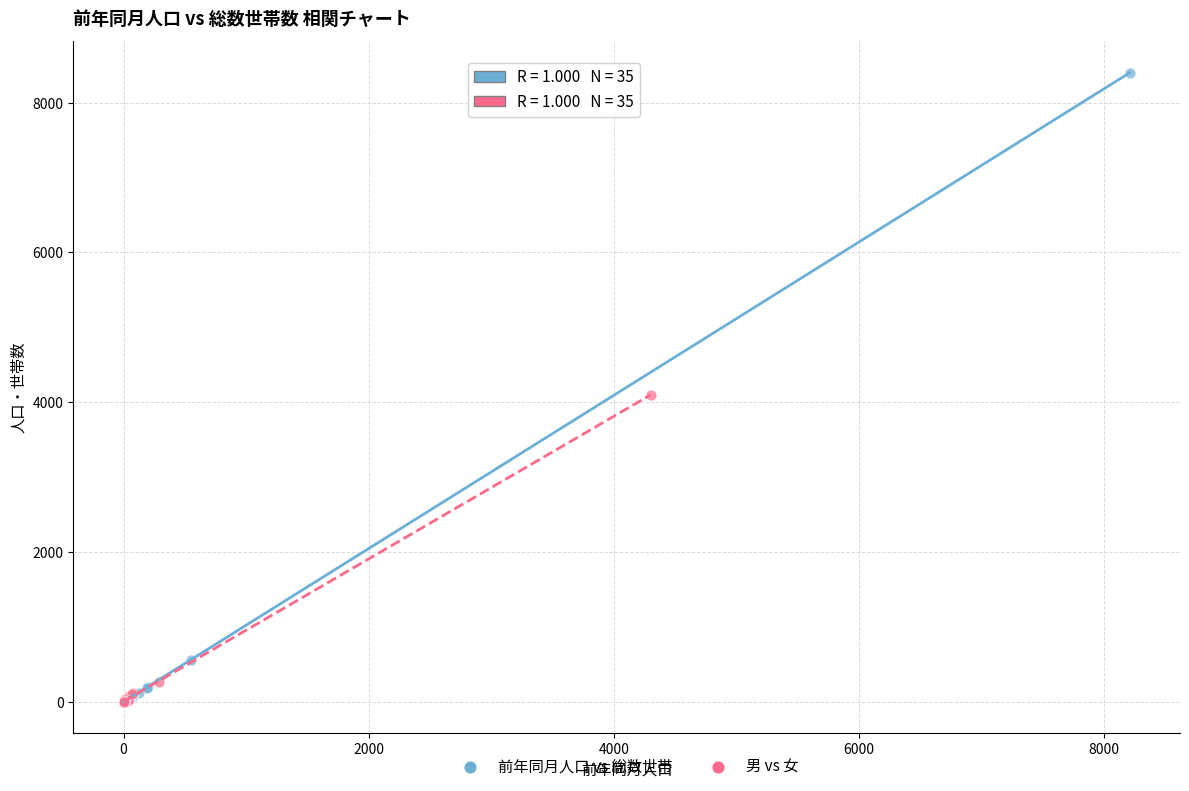

Which series has the largest Y range (max minus min)?

前年同月人口 vs 総数世帯